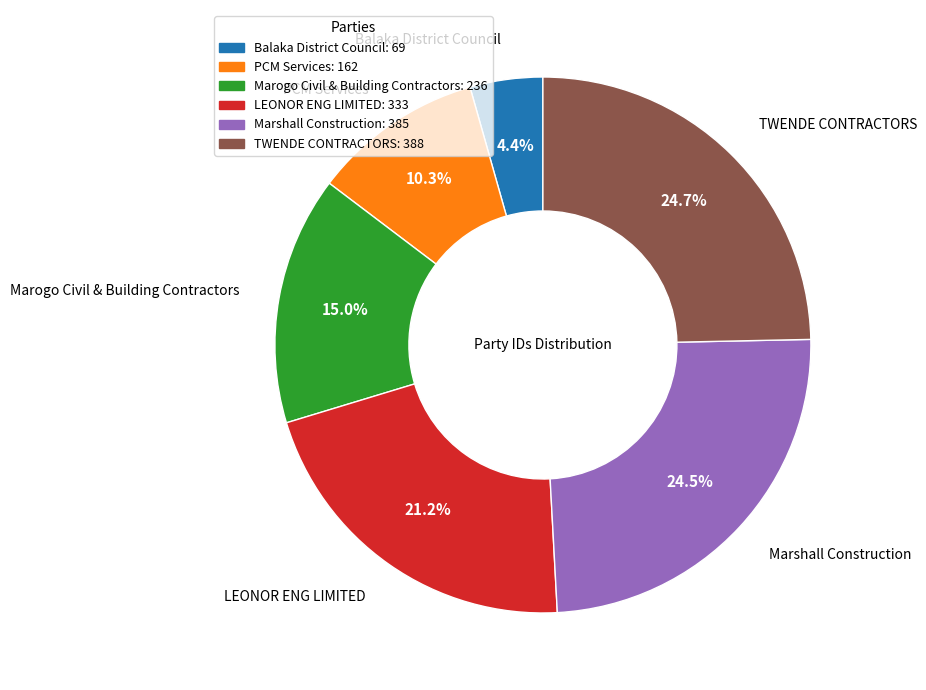

To the nearest percent, what percentage of the pie is PCM Services?

10%